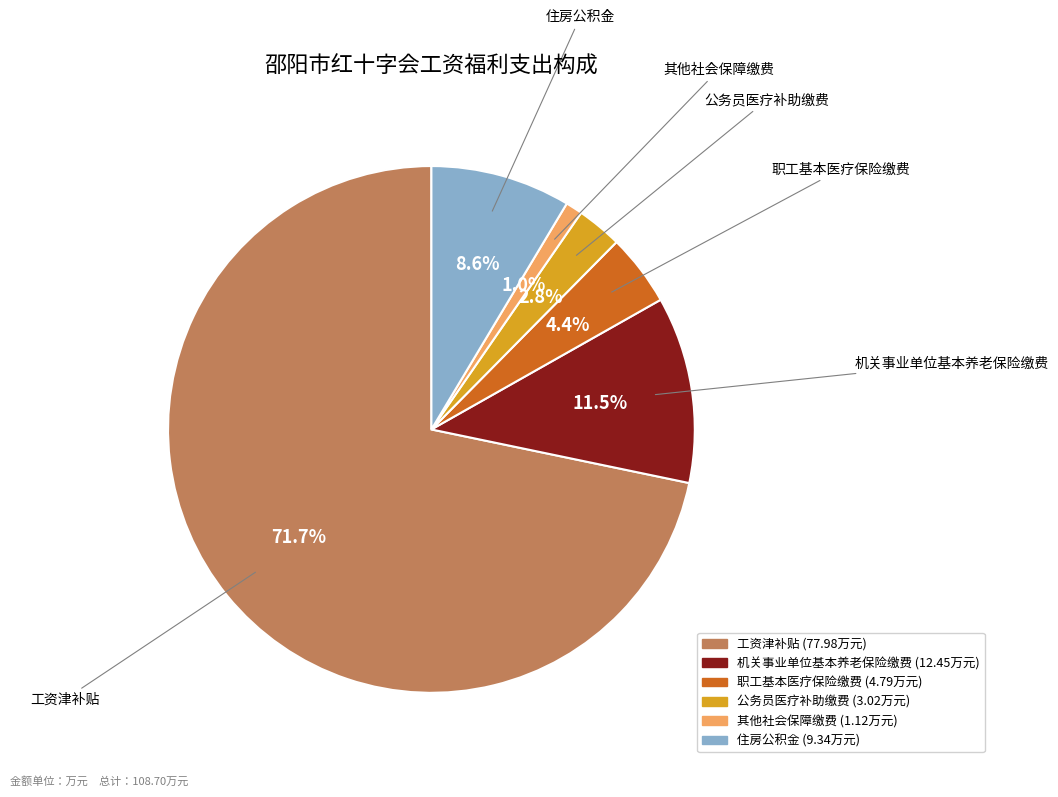

Do 机关事业单位基本养老保险缴费 and 公务员医疗补助缴费 together represent more than half of the pie?

No